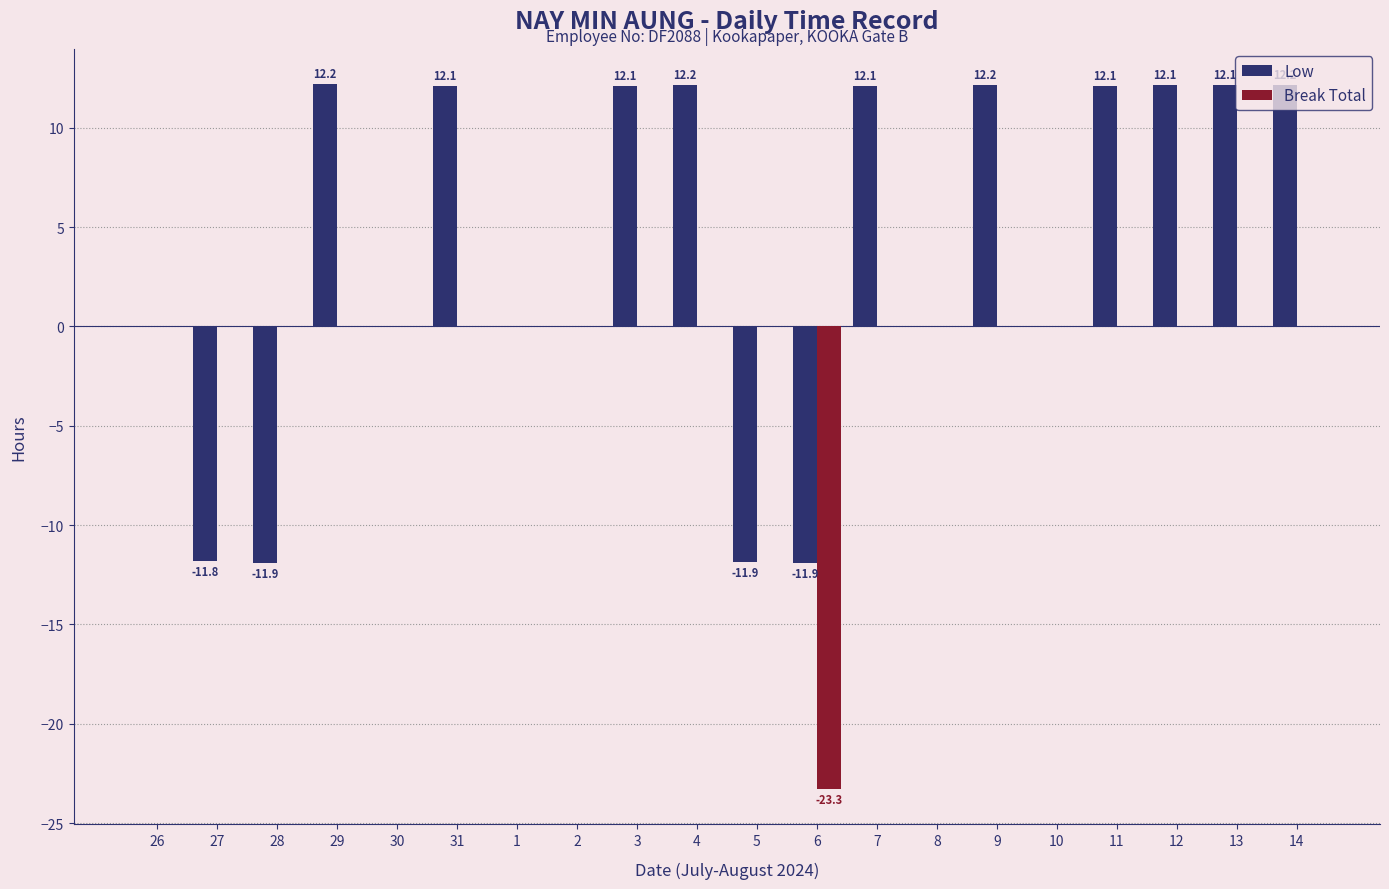

True or false: Break Total has a value of 0.0 at 2.

True